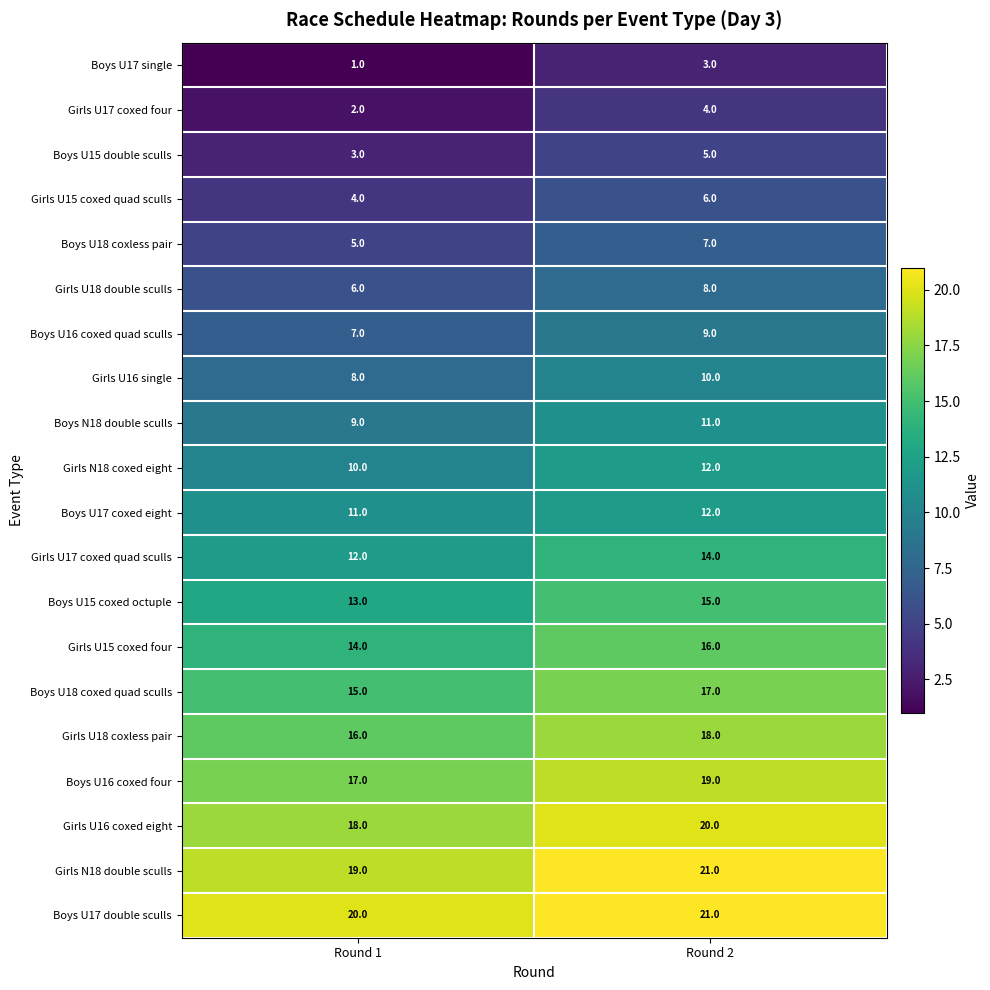

Which label corresponds to the smallest value in the chart?

Round 1